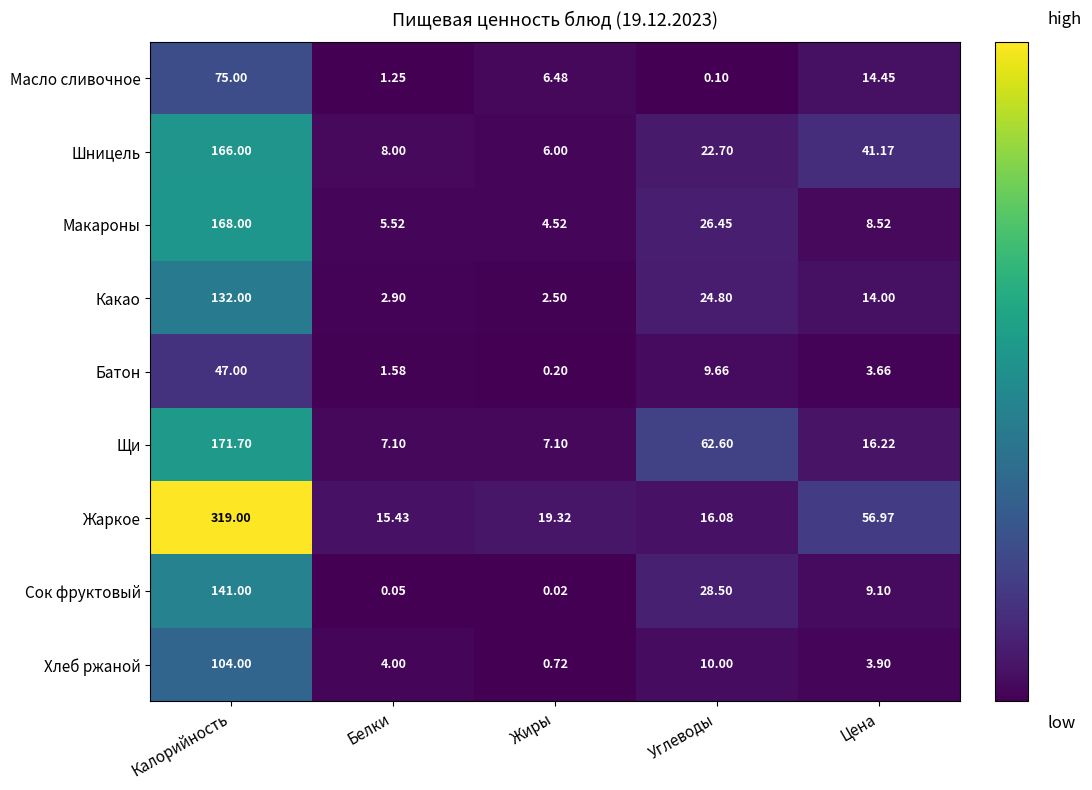

Which series has the widest spread of values?

Жаркое